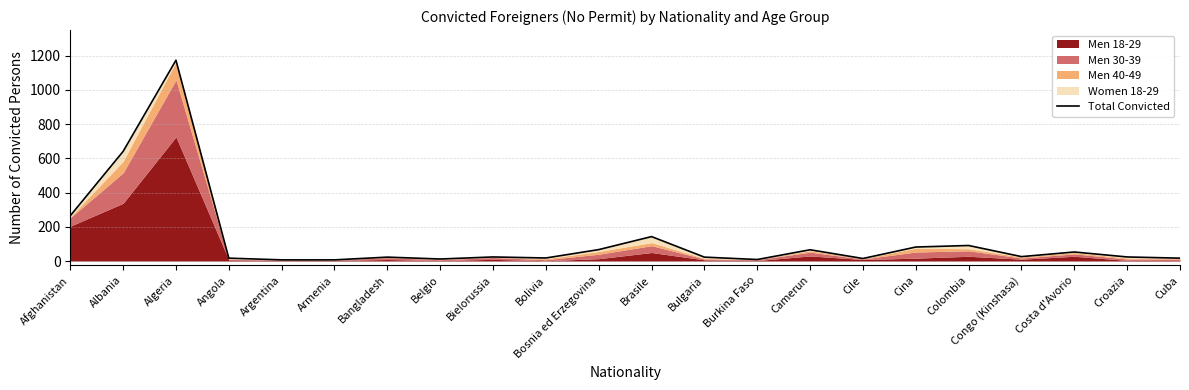

True or false: the data shows 15 at Cile.

True